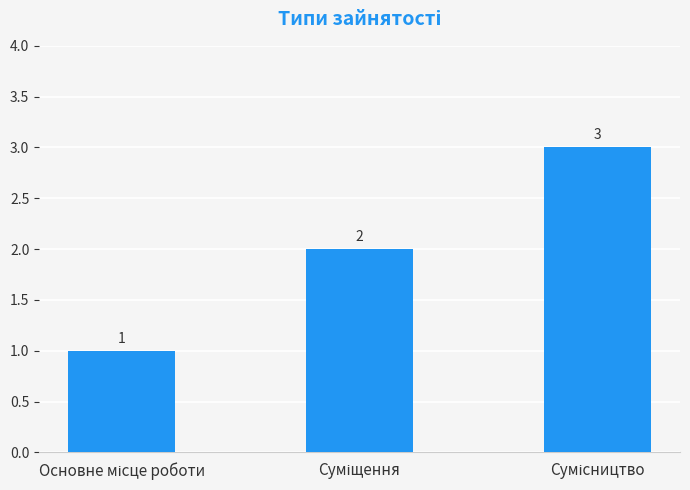

What is the maximum value shown in the chart?

3